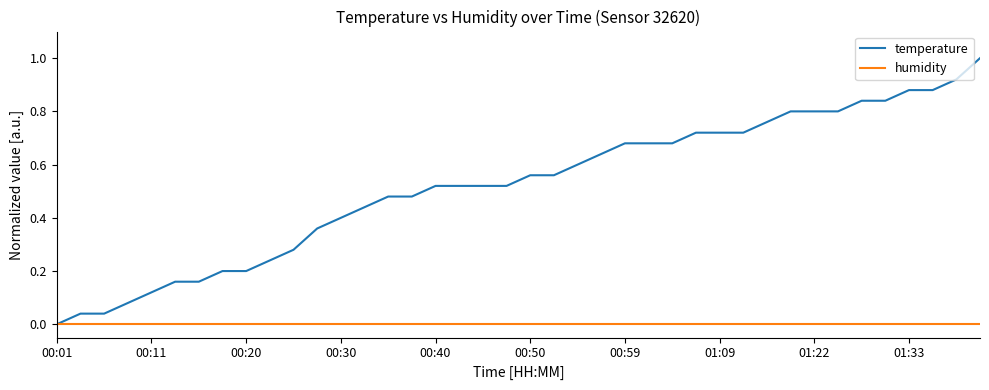

Rank the series by their maximum value, from highest to lowest.

temperature, humidity